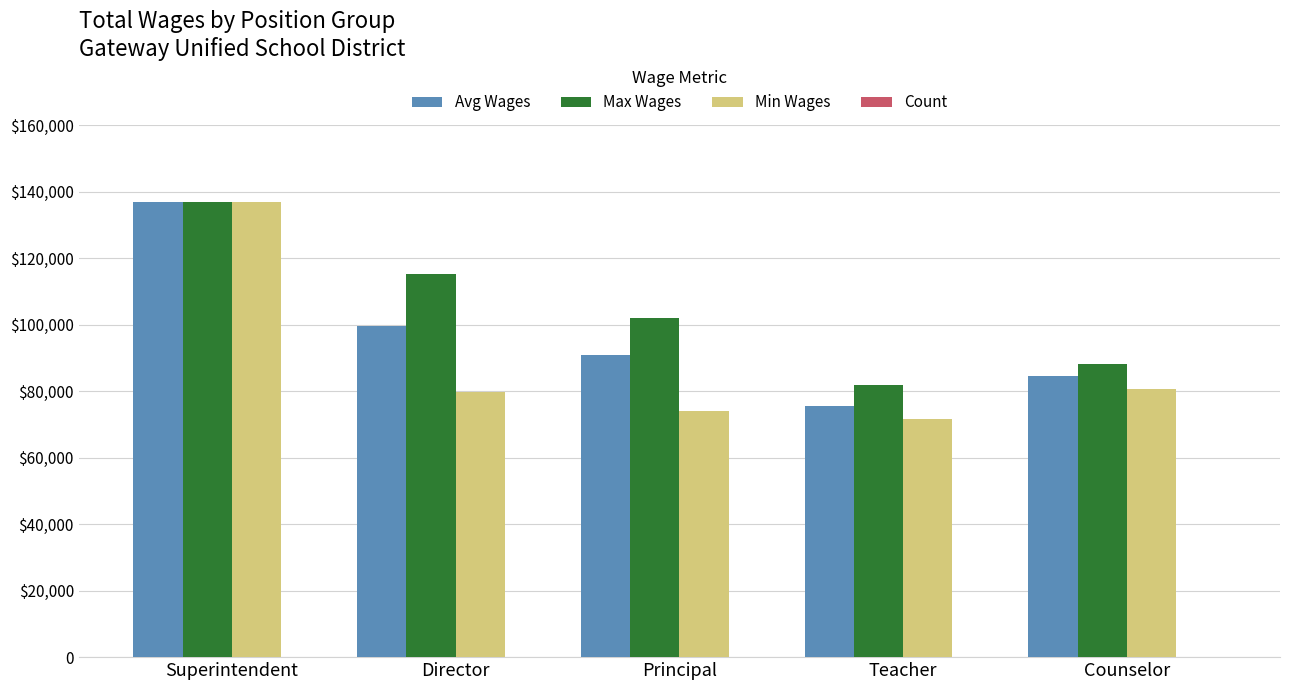

Which series has the largest range (max minus min)?

Min Wages